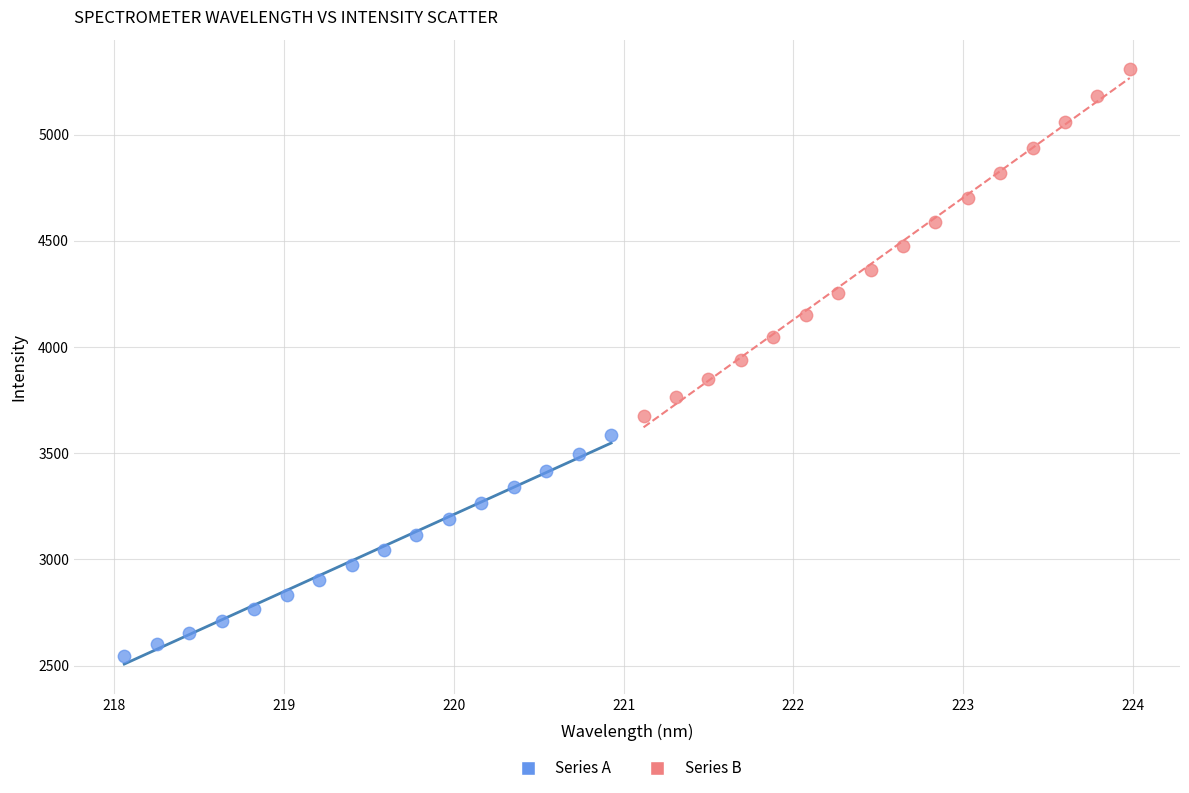

Which series contains the highest Y value?

Series B